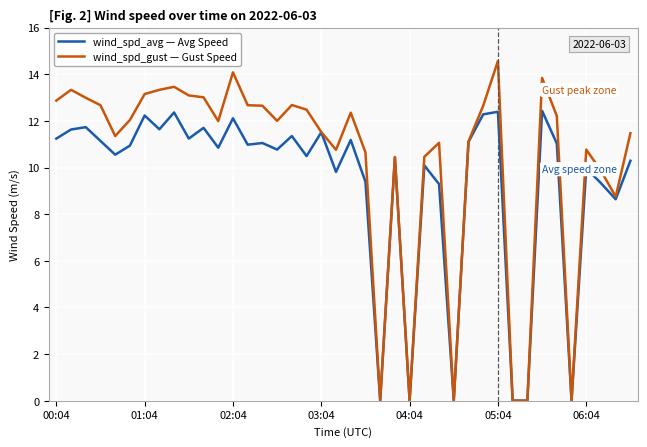

What is the maximum value for wind_spd_avg — Avg Speed?

12.4